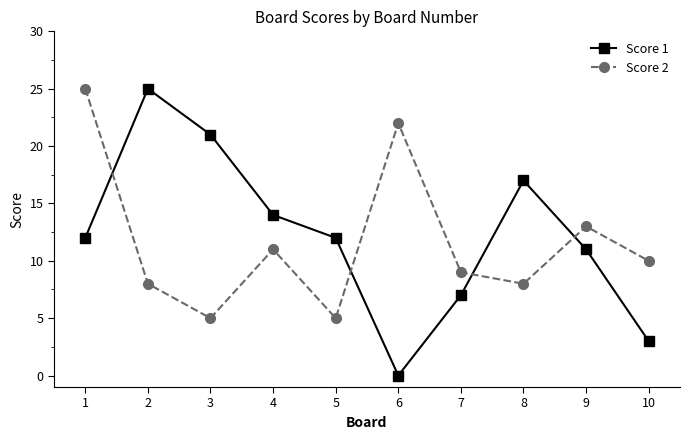

How many distinct data groups are displayed?

2